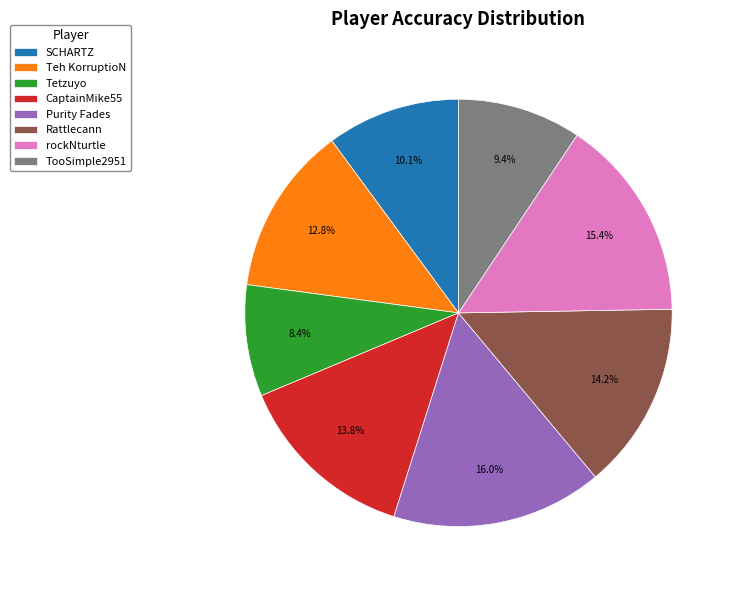

Is the sum of Teh KorruptioN and CaptainMike55 greater than half?

No